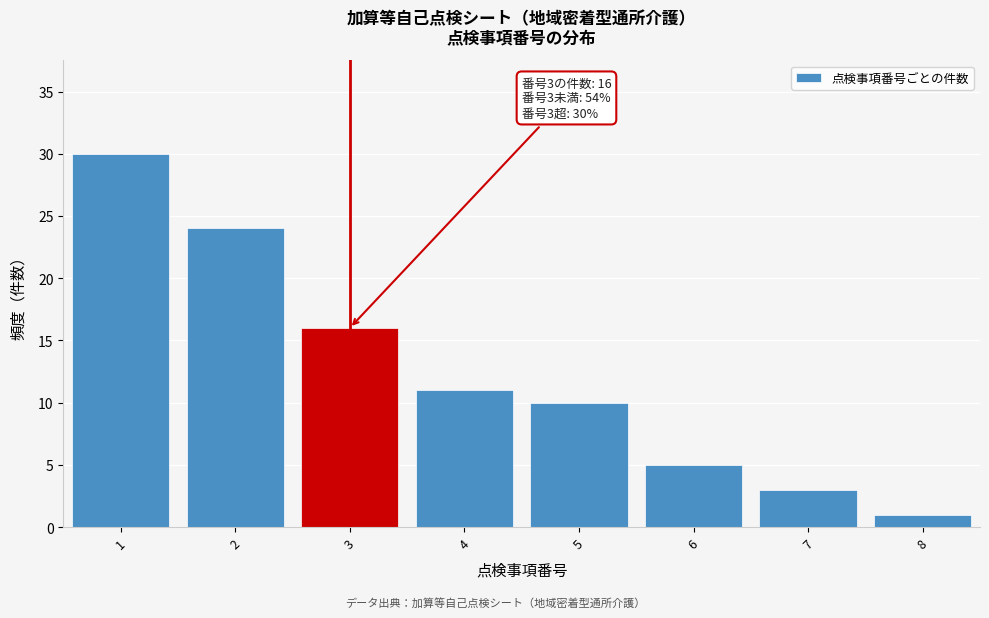

Over which range of the x-axis is the bar tallest?

0.5 to 1.5